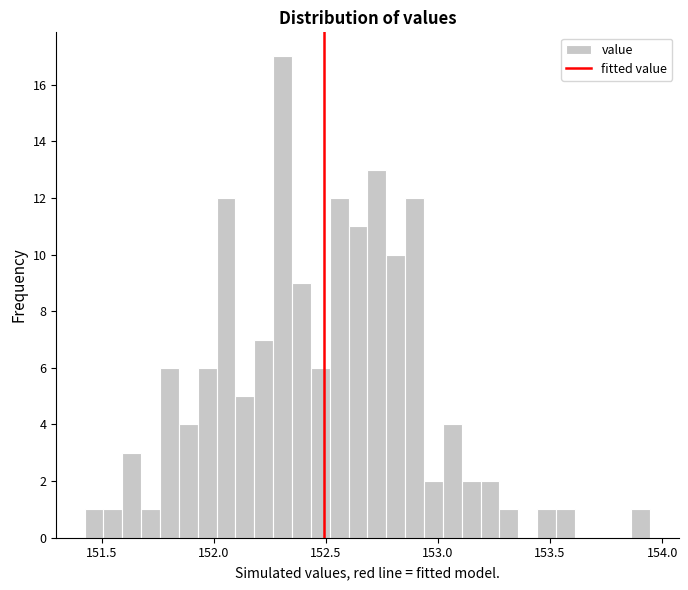

Read against the x-axis, roughly where is the centre of the tallest bar?

152.30